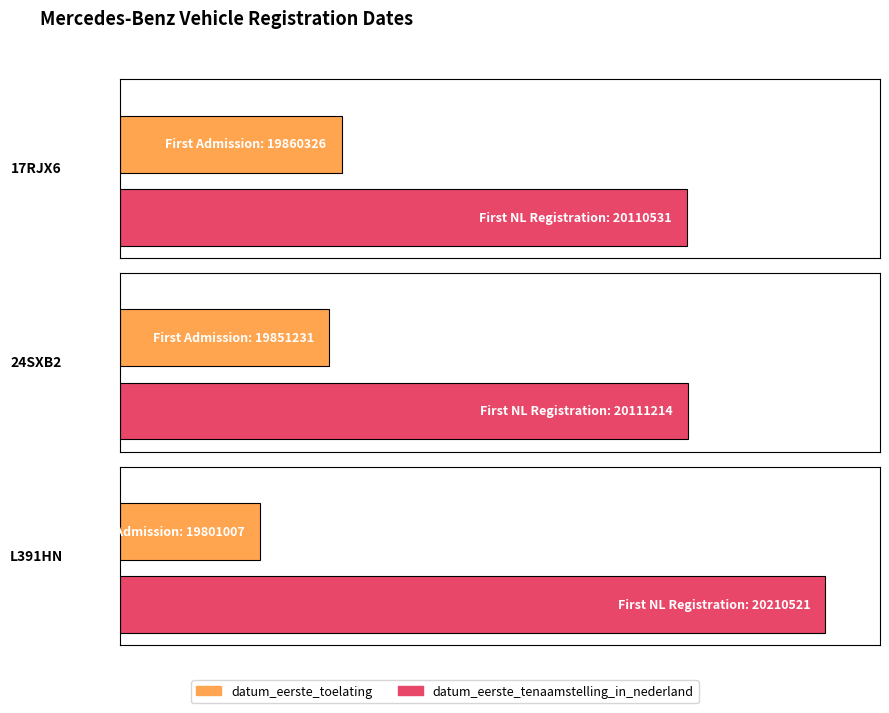

What is the difference between the datum_eerste_tenaamstelling_in_nederland values at 17RJX6 and L391HN?

99990